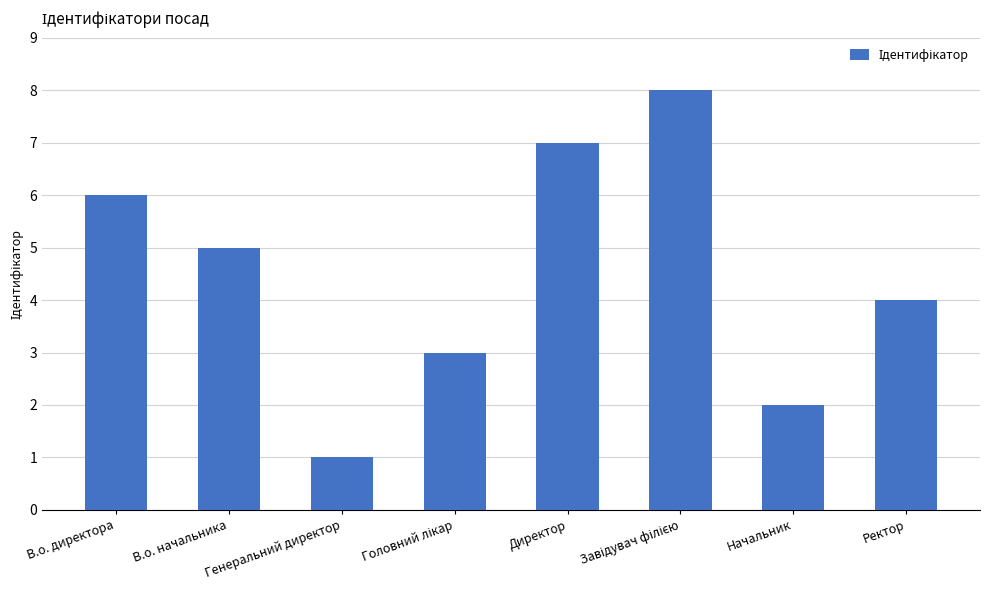

Between Начальник and В.о. начальника, which is larger?

В.о. начальника